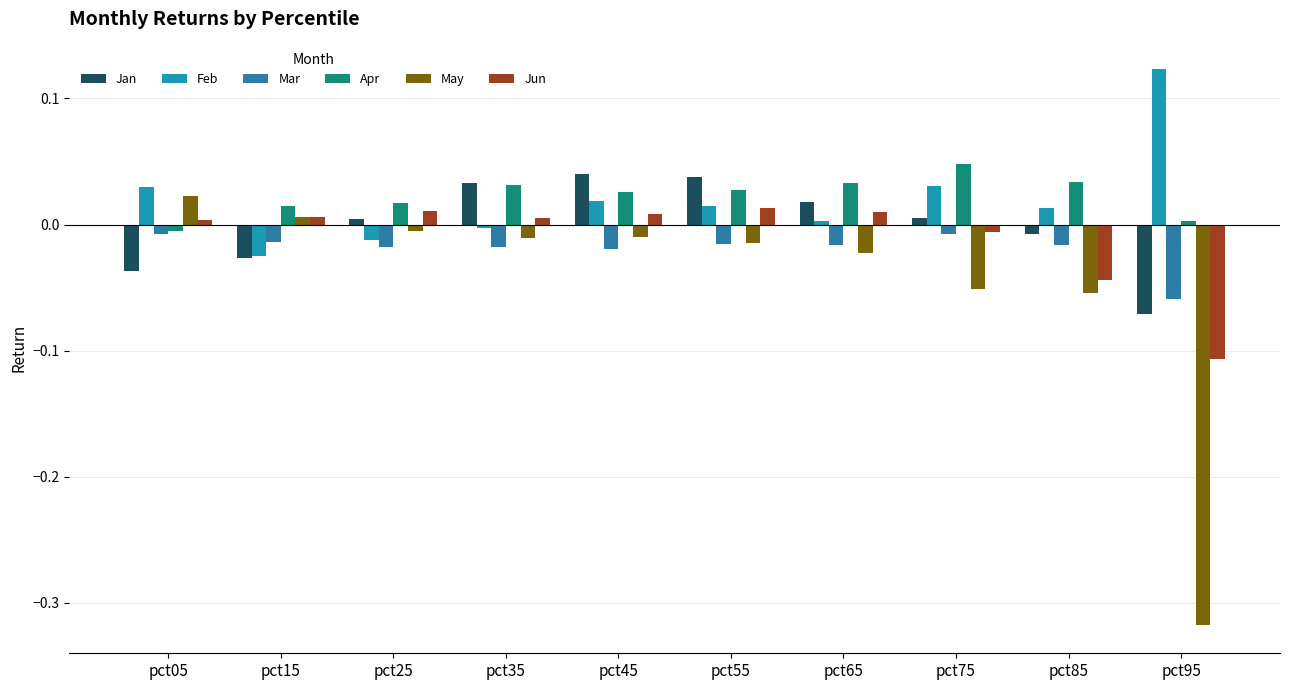

True or false: Jun has a value of 0.0 at pct55.

False